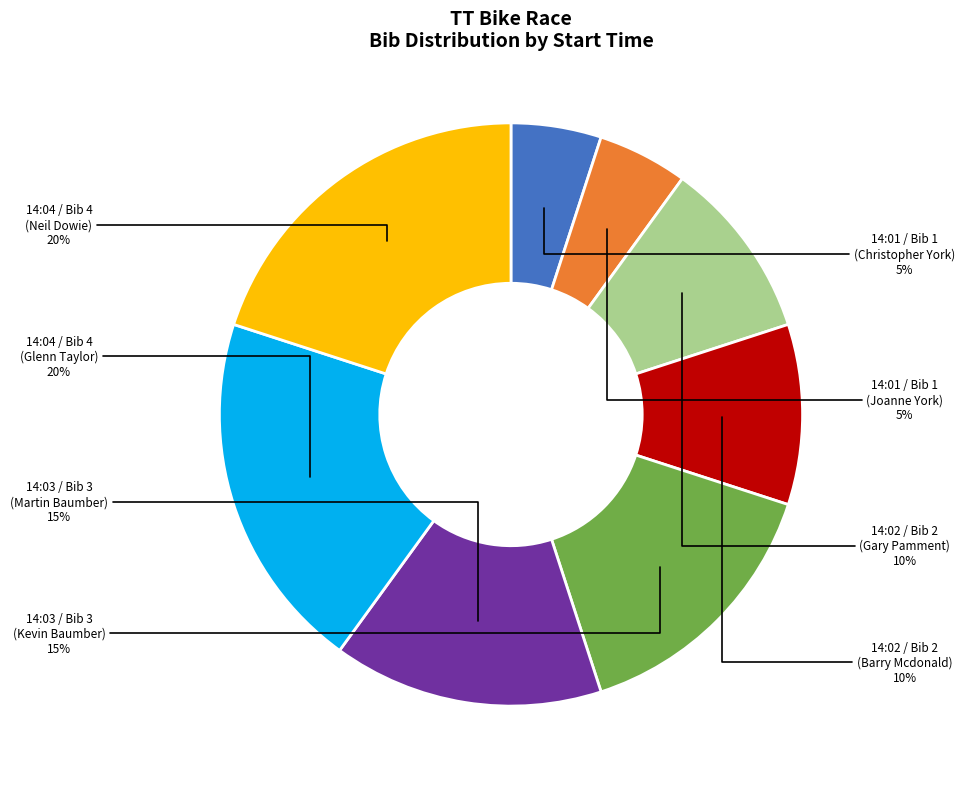

To the nearest percent, what portion does 14:02 / Bib 2 (Barry Mcdonald) represent?

10%